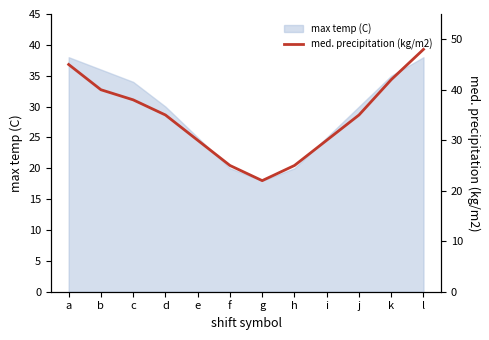

List the labels in order of value, largest first.

l, a, k, b, c, d, j, e, i, f, h, g